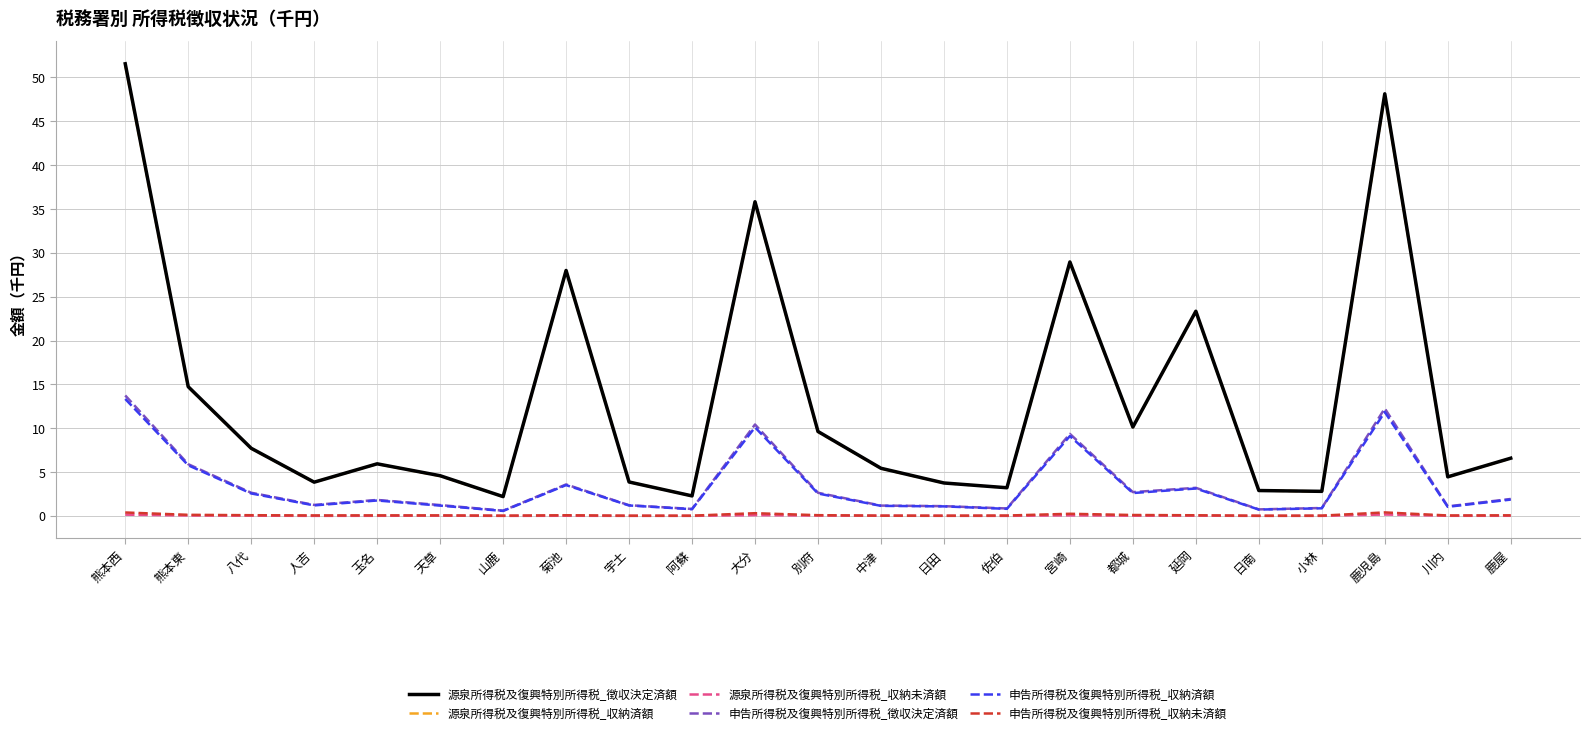

How many categories are shown in the chart?

23